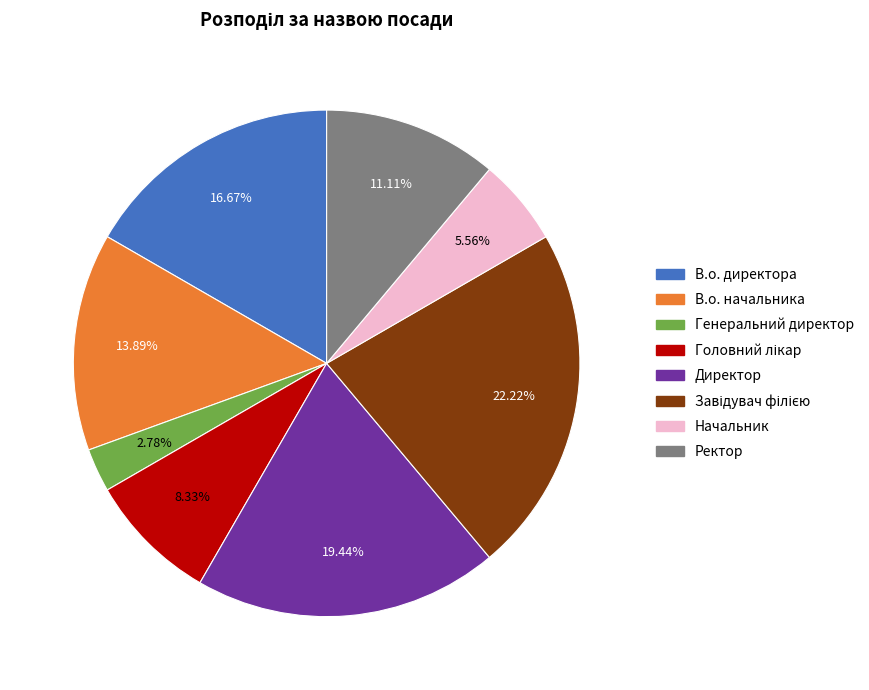

Does any single category account for the majority?

No